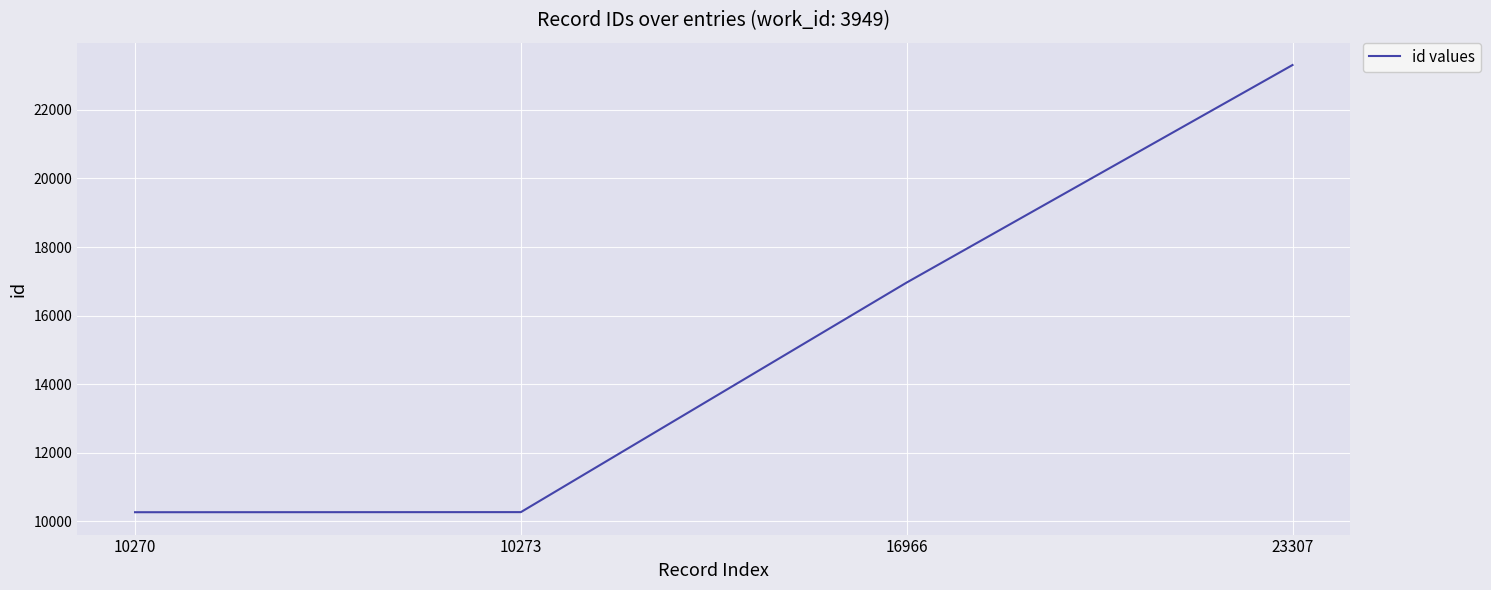

Is this an area chart (filled region under the line)?

No